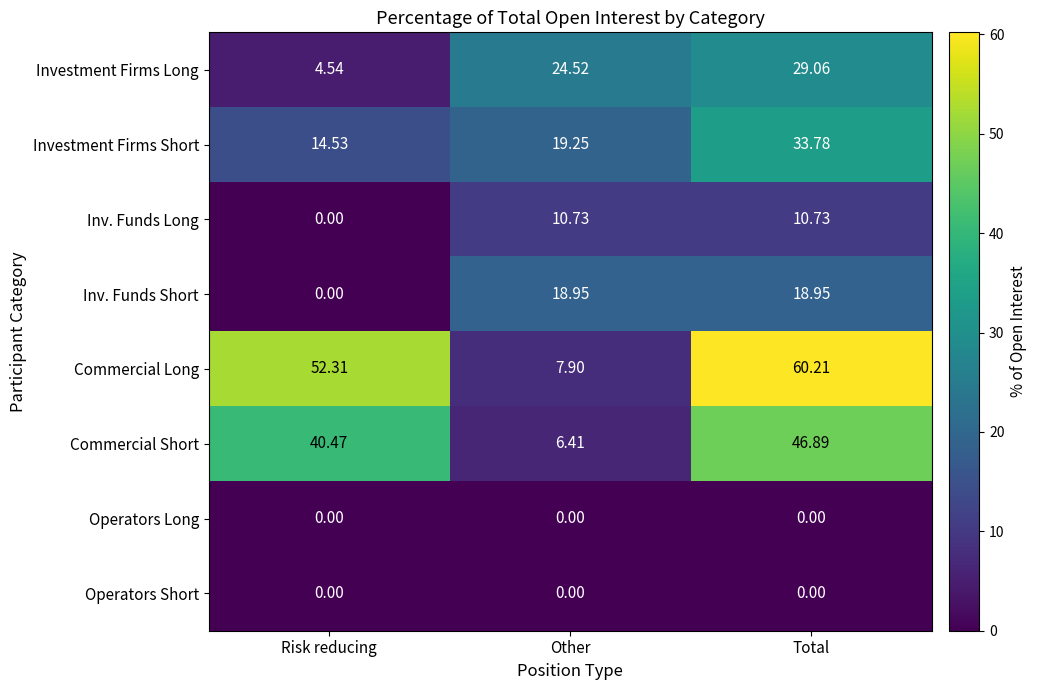

Is the value of Investment Firms Long at Other greater than the value of Commercial Long at Risk reducing?

No